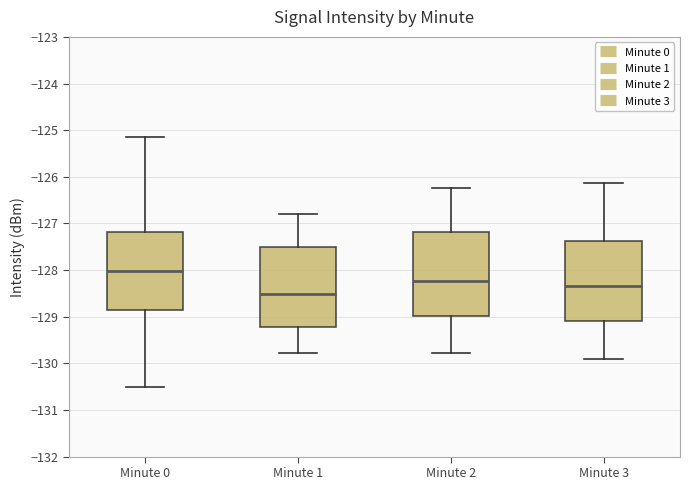

Reading left to right, transcribe this box plot: for each box, give where its median line is, the range the box spans, and where its two whiskers end, as read against the y-axis. The values are not printed on the chart, so give them approximately, as read against the axis.

Minute 0: median -128.0, box -128.8 to -127.2, whiskers -130.5 to -125.2
Minute 1: median -128.5, box -129.2 to -127.5, whiskers -129.8 to -126.8
Minute 2: median -128.2, box -129.0 to -127.2, whiskers -129.8 to -126.2
Minute 3: median -128.3, box -129.1 to -127.4, whiskers -129.9 to -126.1